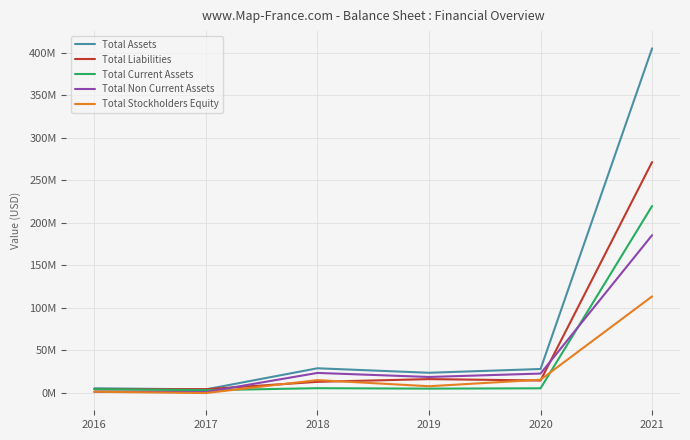

What are all the series names shown in the legend?

Total Assets, Total Liabilities, Total Current Assets, Total Non Current Assets, Total Stockholders Equity